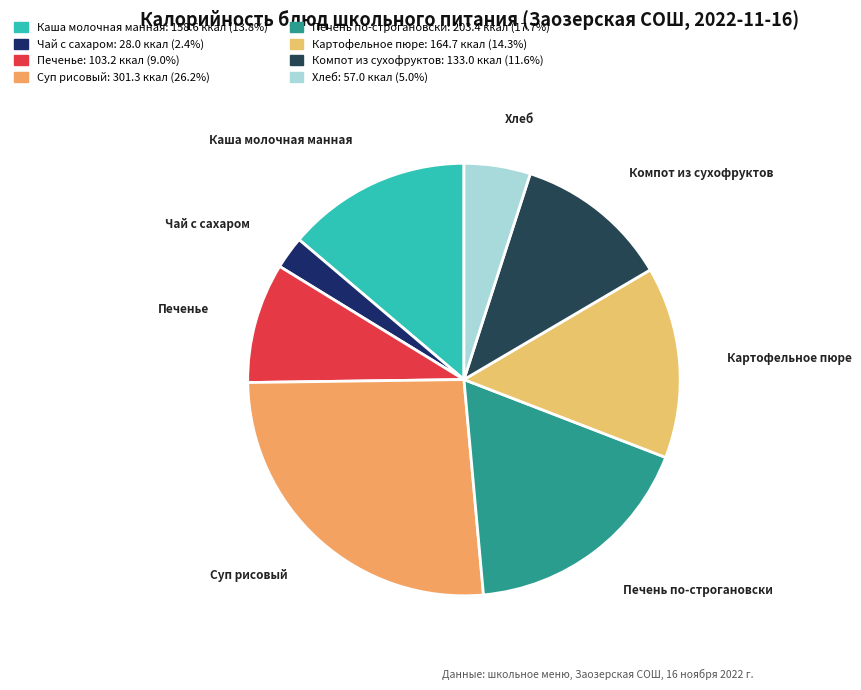

Is the sum of Суп рисовый and Хлеб greater than half?

No